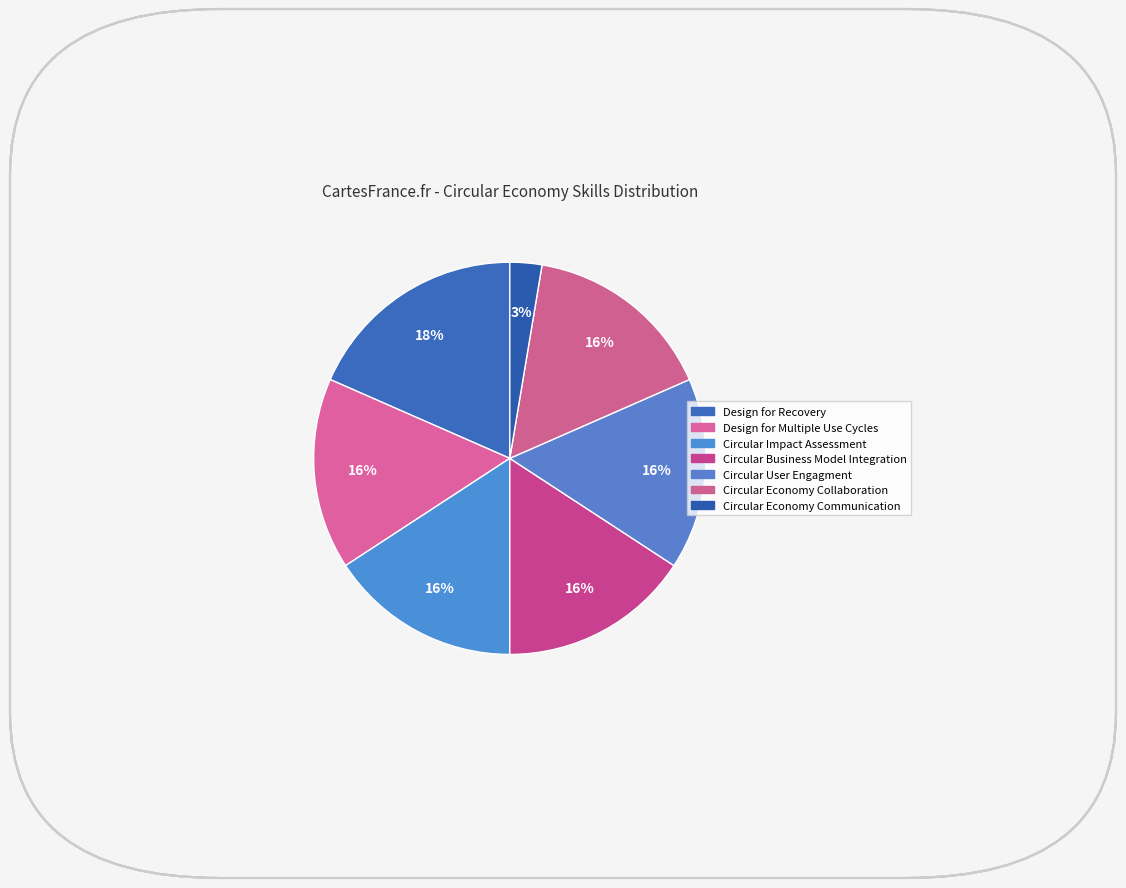

Rank the categories by value from highest to lowest.

Design for Recovery, Design for Multiple Use Cycles, Circular Impact Assessment, Circular Business Model Integration, Circular User Engagment, Circular Economy Collaboration, Circular Economy Communication